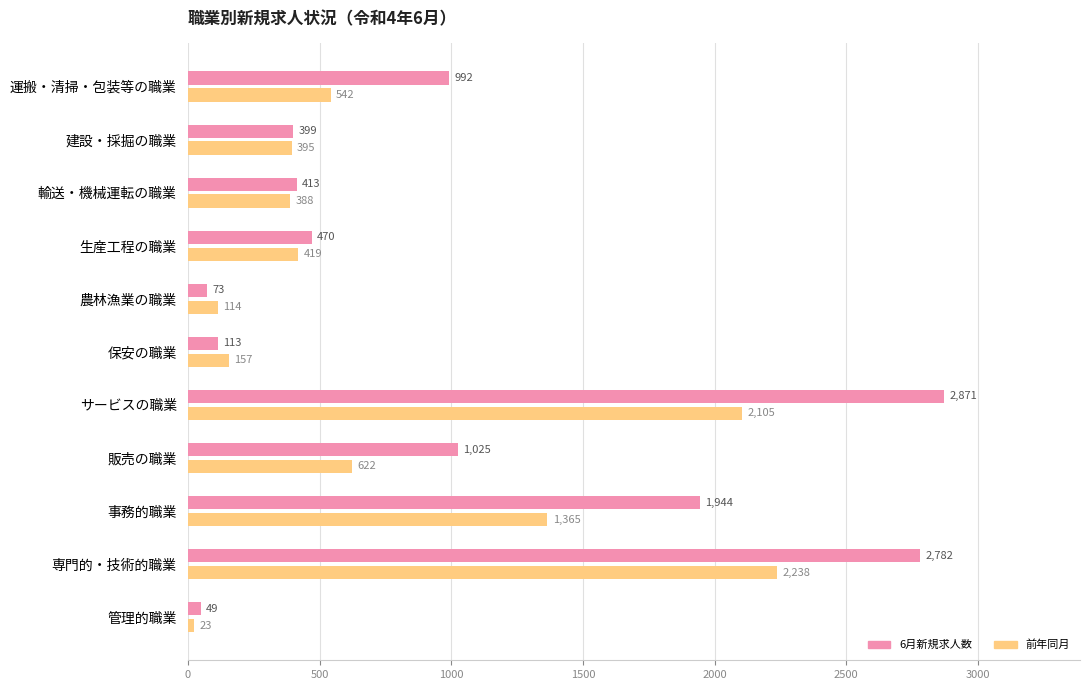

The 6月新規求人数 series shows 1934 at 専門的・技術的職業. True or false?

False